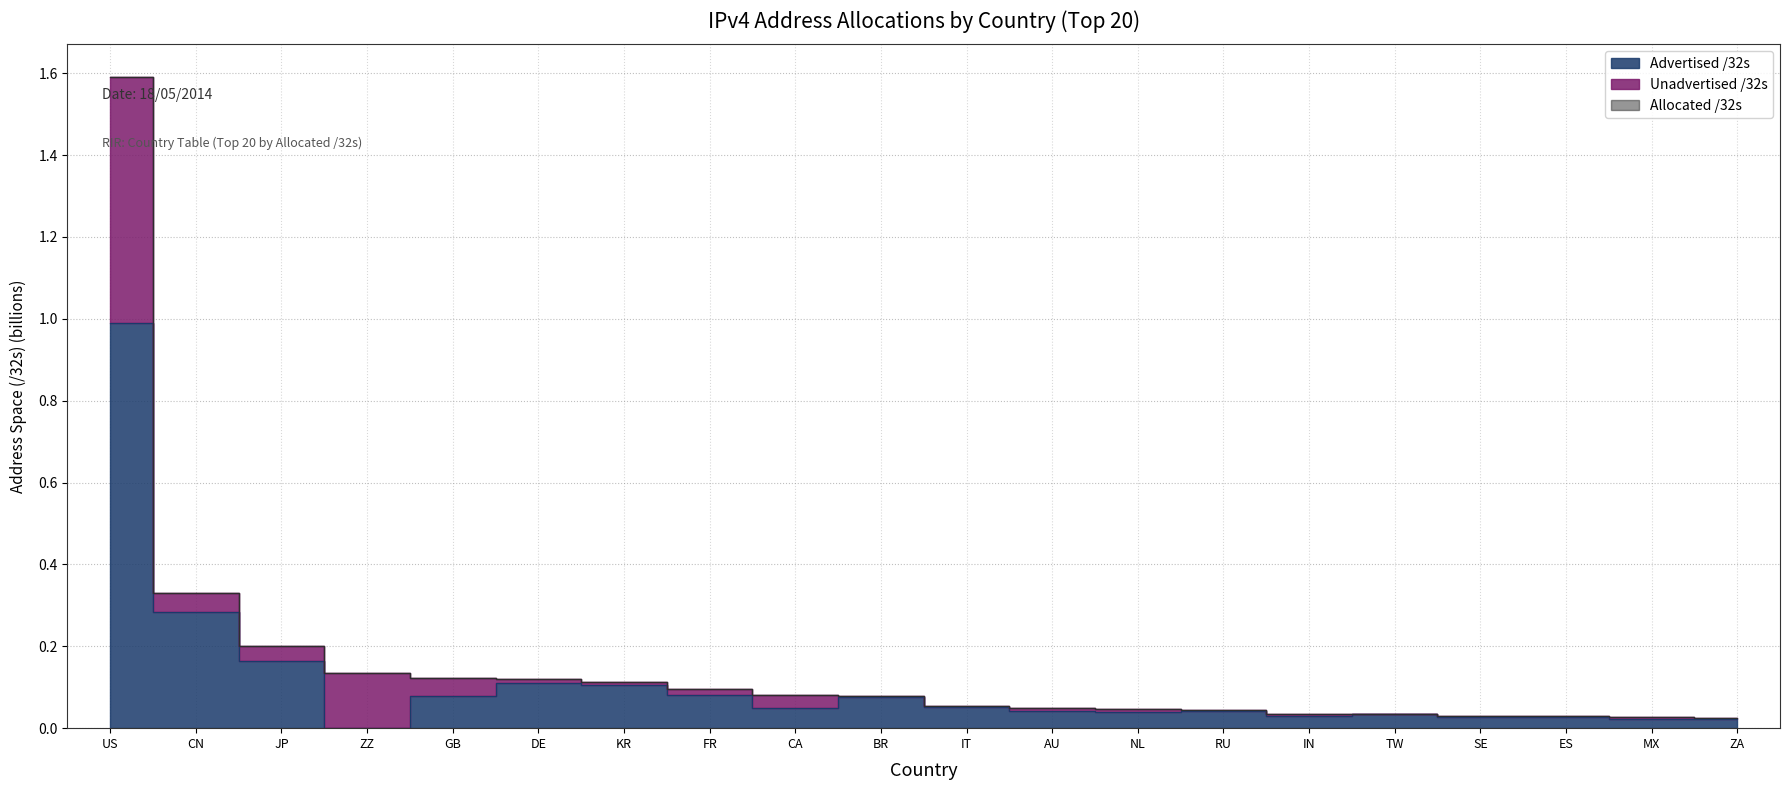

What is the total value across all series at NL?

0.1